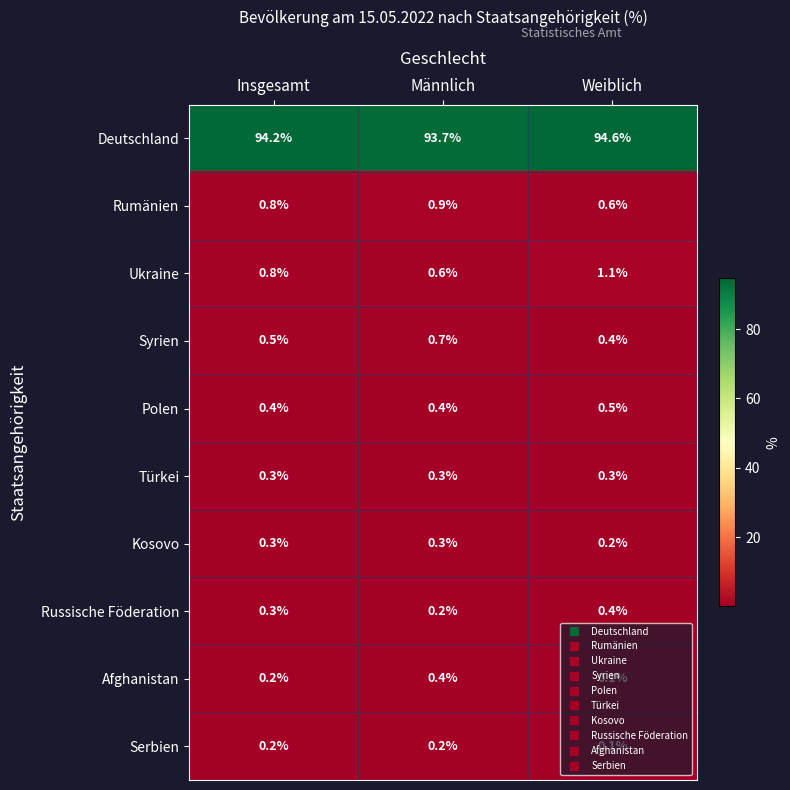

What is the difference between the maximum and minimum values in the Ukraine series?

0.5